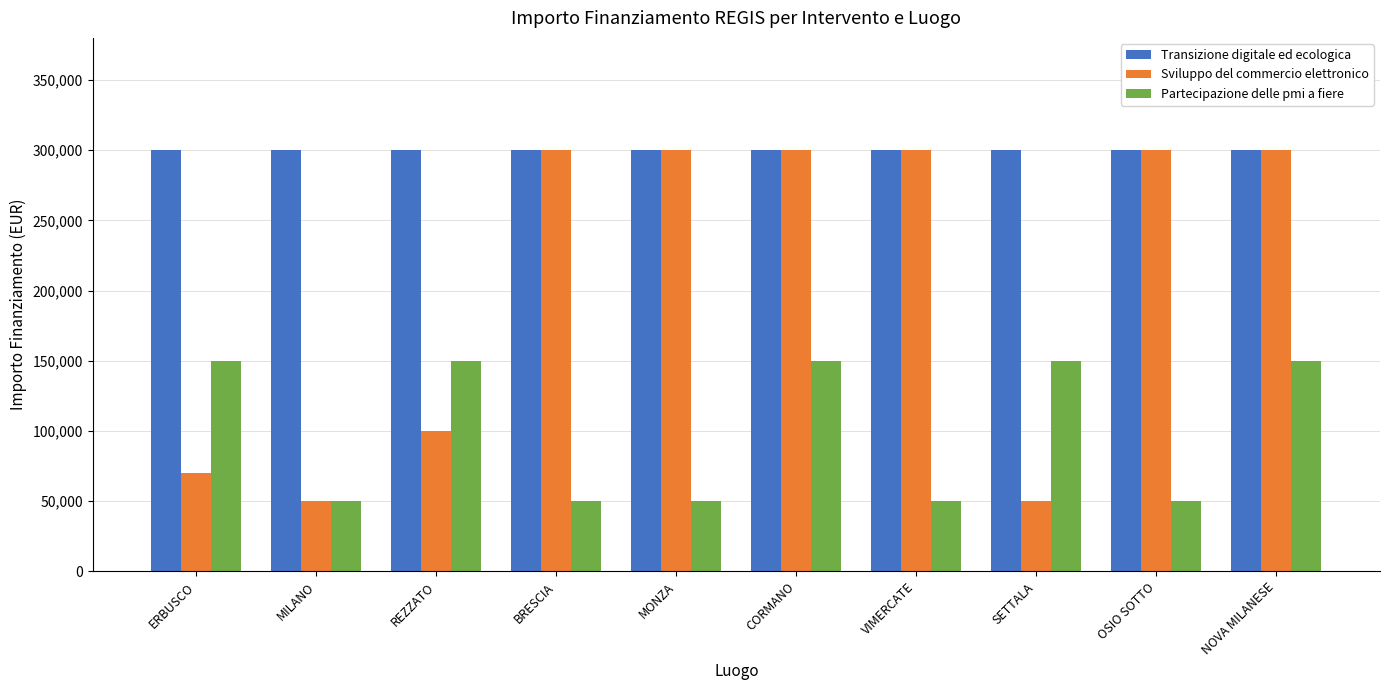

Between ERBUSCO and MILANO, which series saw the biggest shift?

Partecipazione delle pmi a fiere